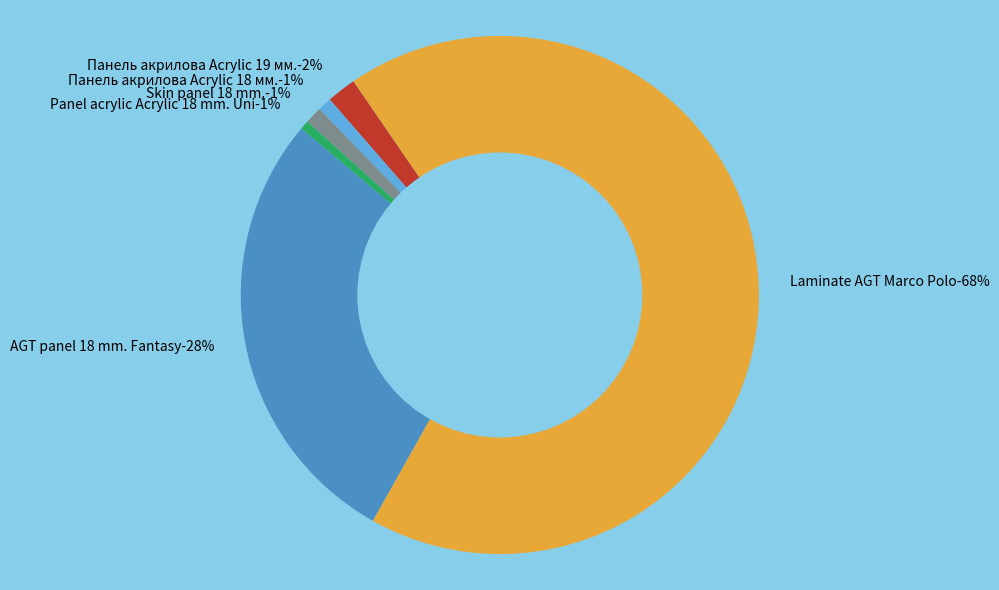

Which slice represents more than half of the pie?

Laminate AGT Marco Polo